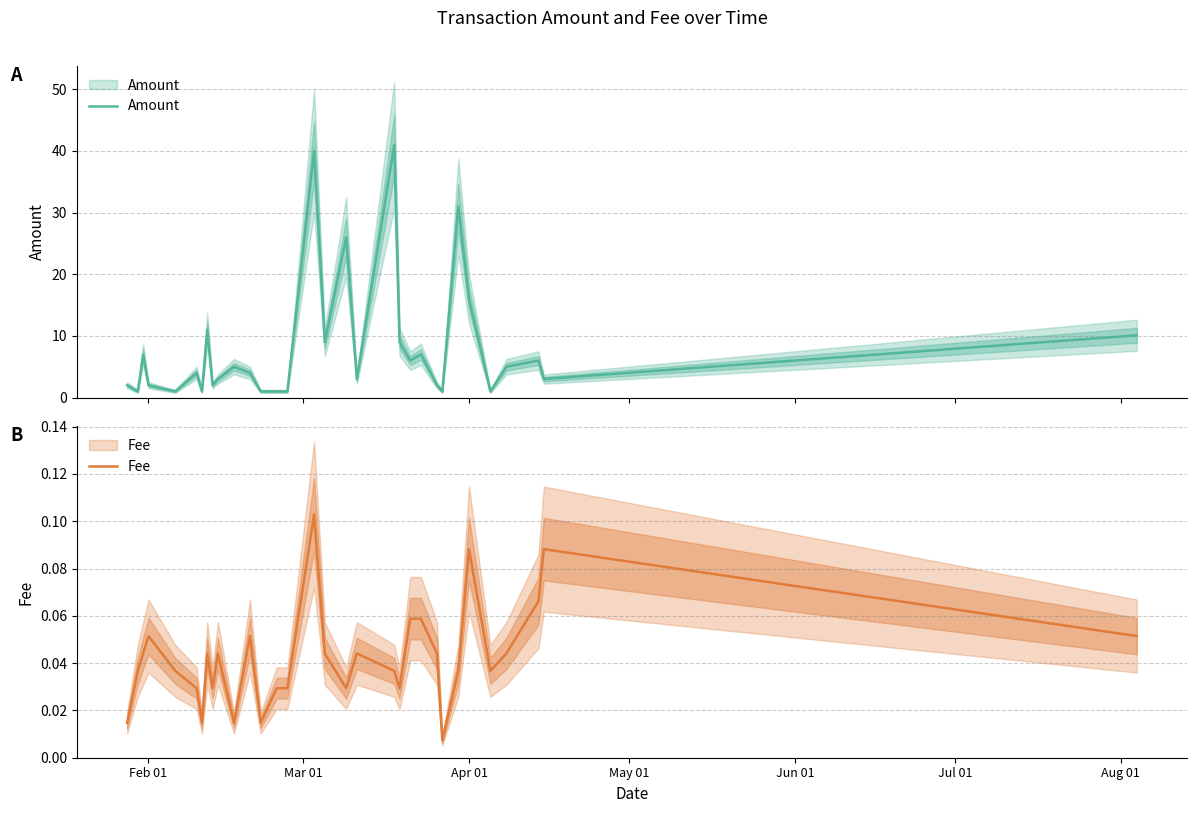

In Amount, how many points are higher than both neighbors (excluding endpoints)?

10